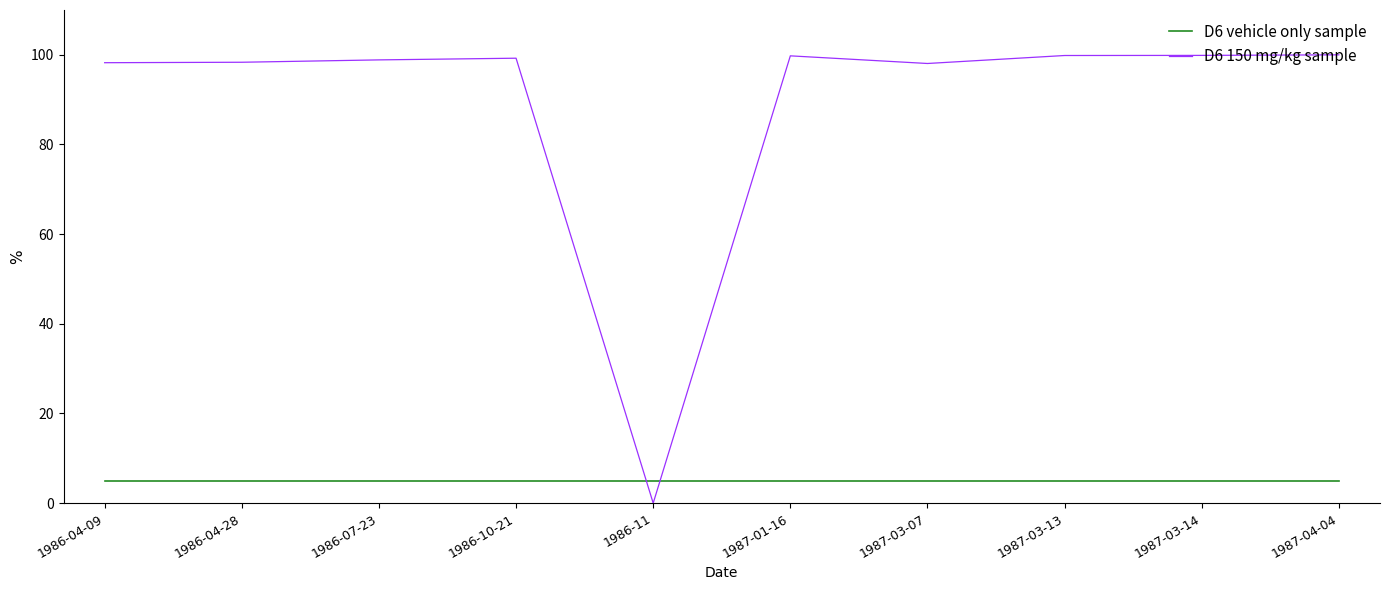

What is the average value of the D6 150 mg/kg sample series?

89.2